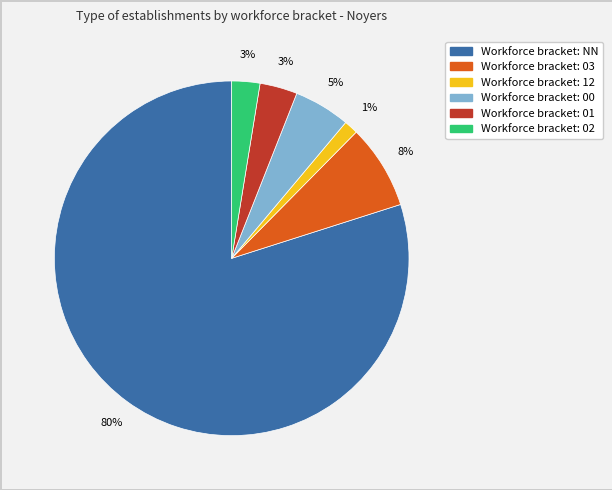

Is there any slice that represents more than half of the pie?

Yes